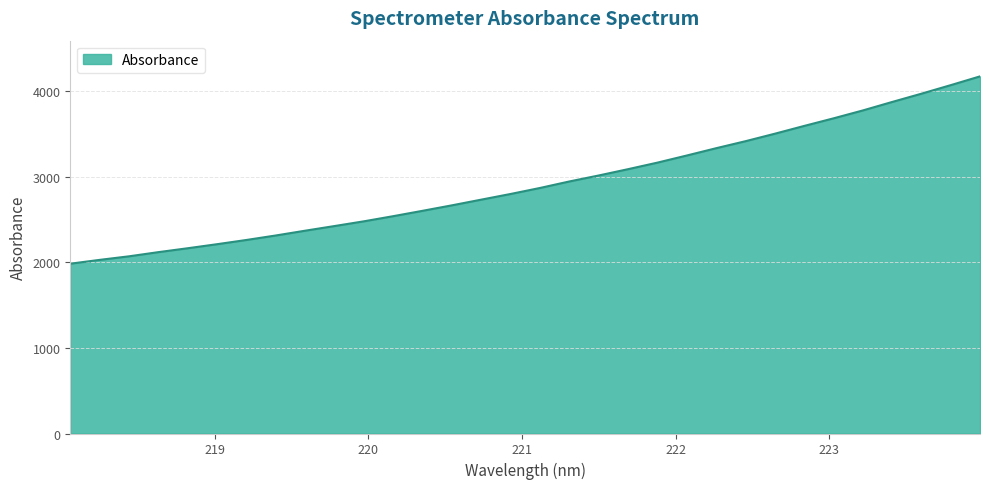

What is the minimum value shown in the chart?

1985.4